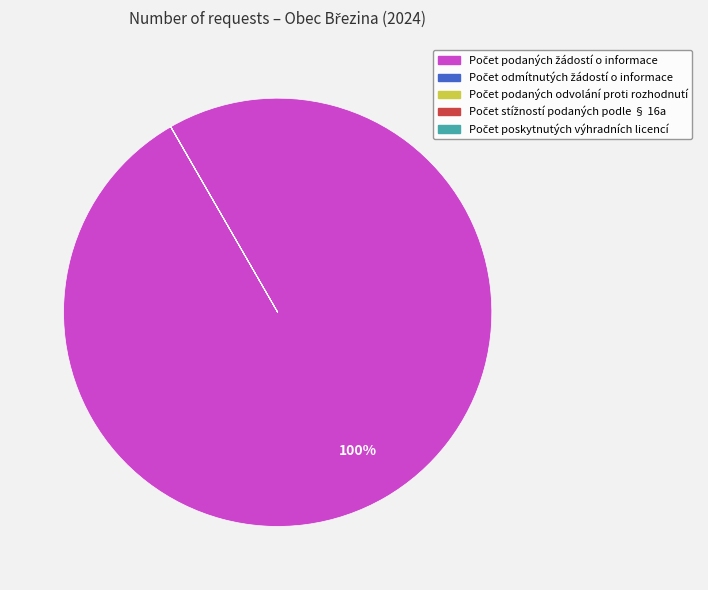

To the nearest percent, what is the average slice percentage?

20%